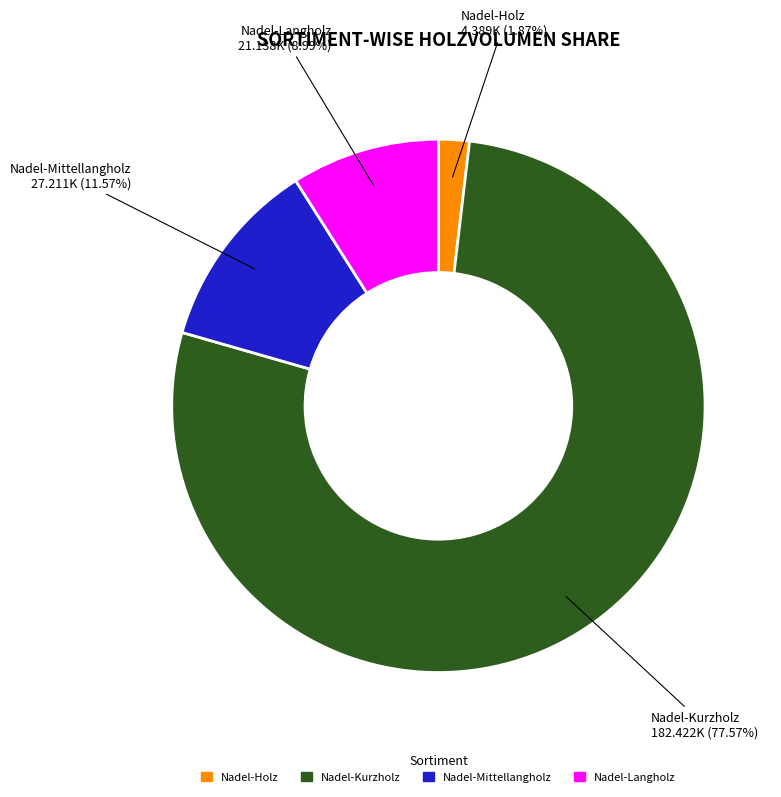

Which category accounts for the majority?

Nadel-Kurzholz